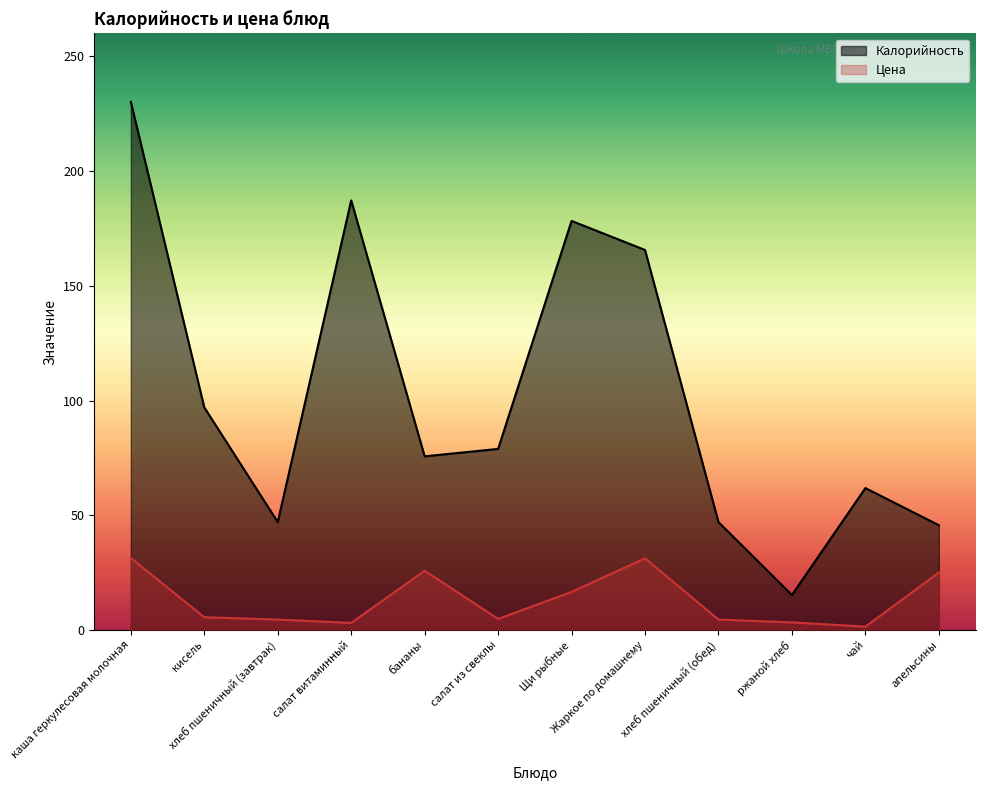

True or false: Калорийность has a value of 47.0 at хлеб пшеничный (обед).

True